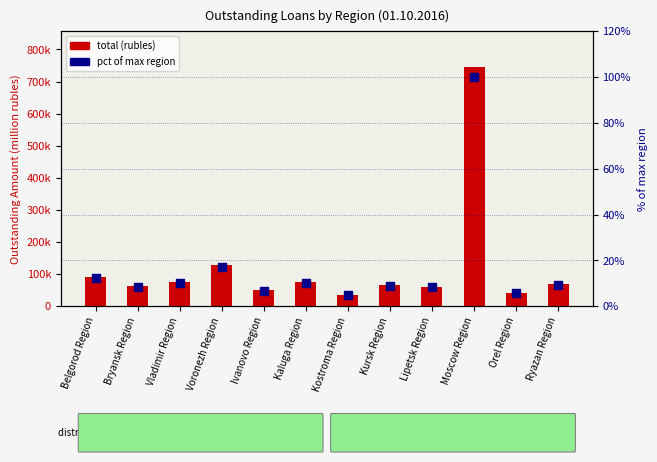

Approximately how many times larger is the value at Lipetsk Region compared to Kaluga Region?

0.8